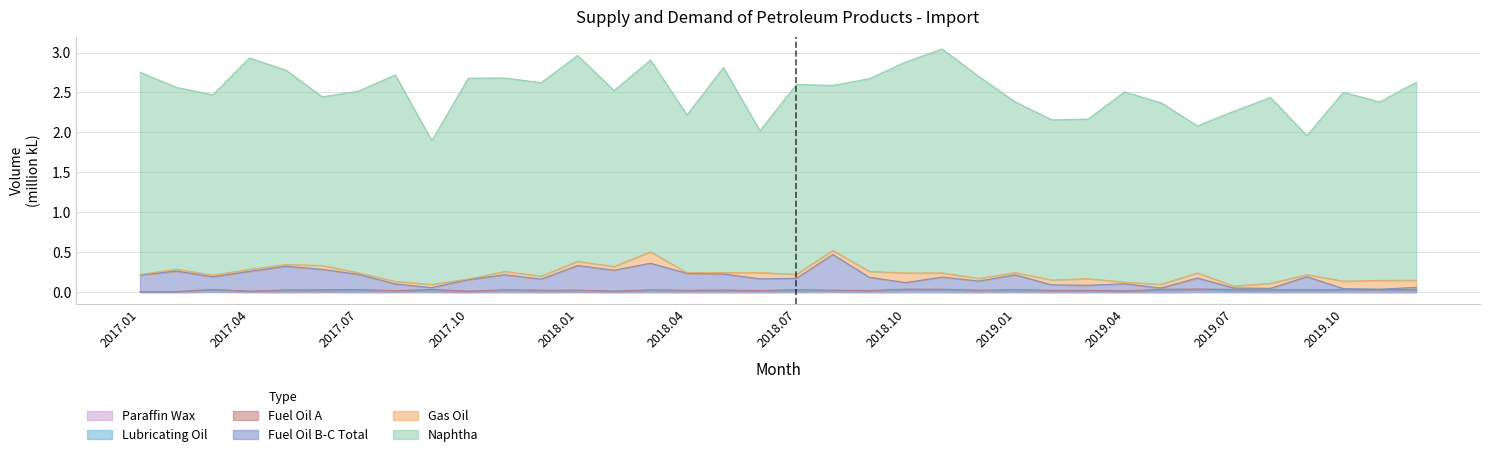

What is the label of the 21st point from the right?

2018.04